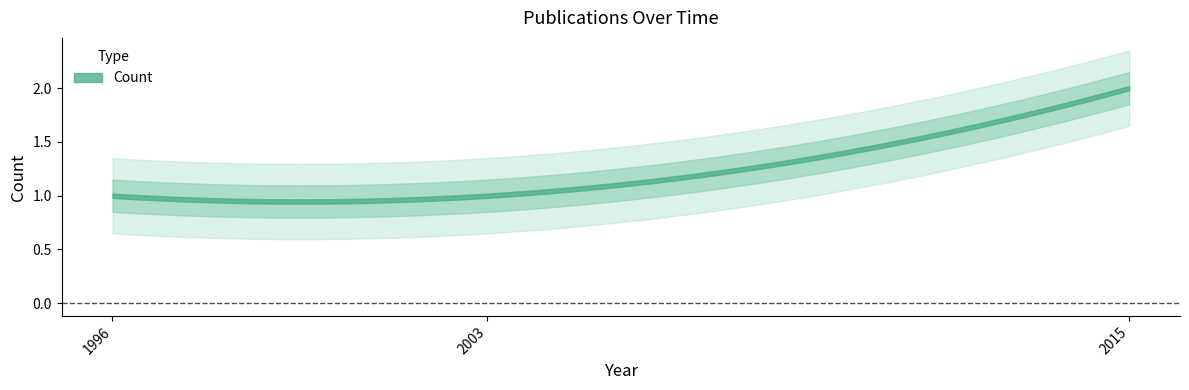

What is the average value?

1